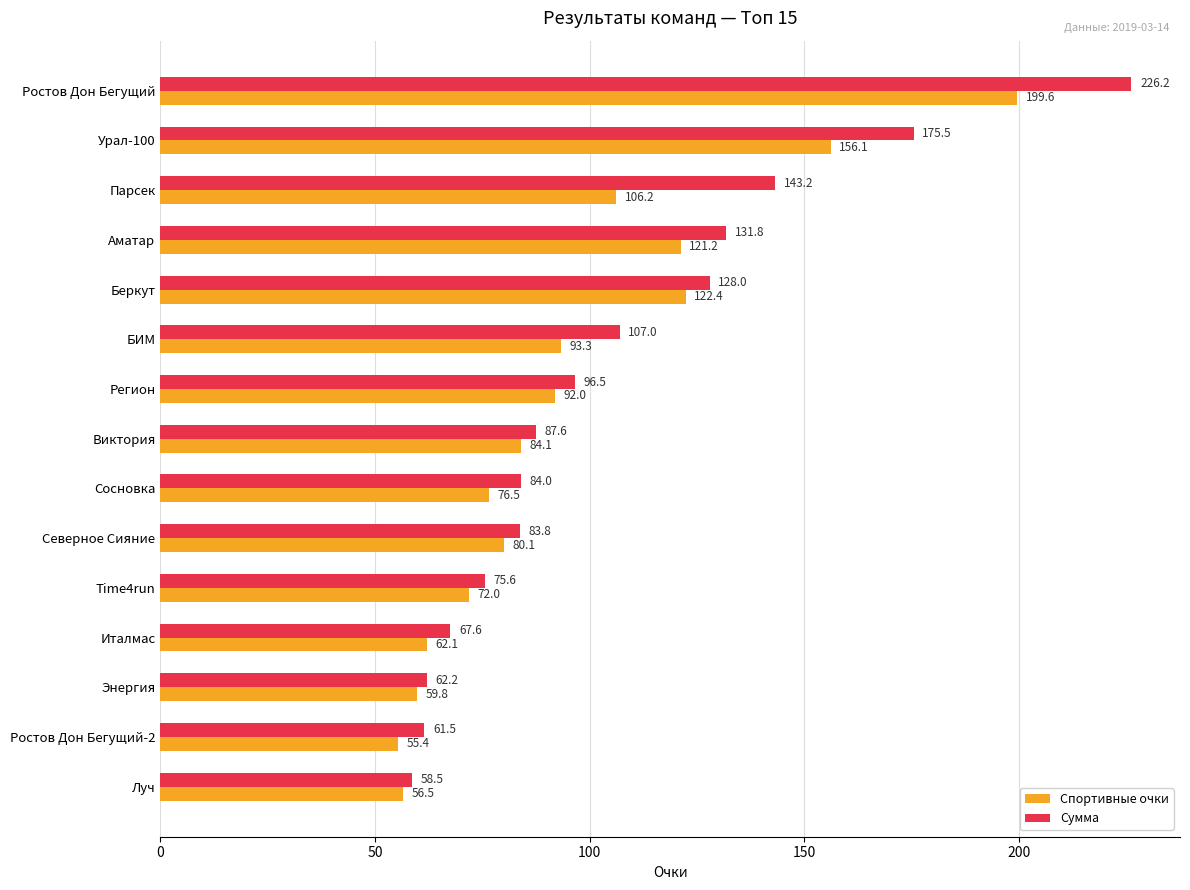

The value of Спортивные очки at Беркут is 198.1. True or false?

False